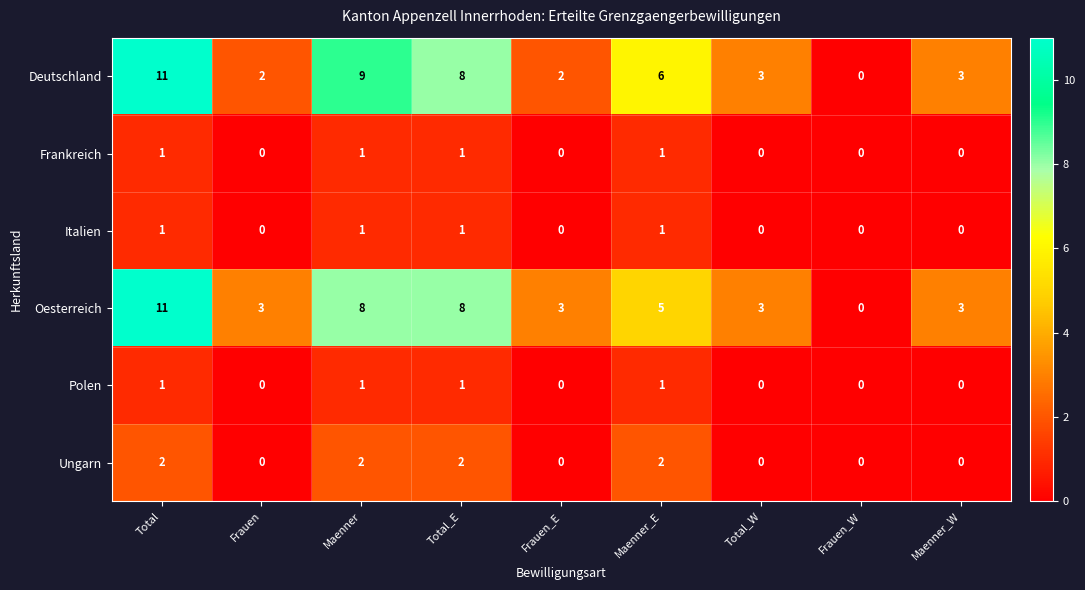

What is the difference between the highest and lowest values at Maenner_W?

3